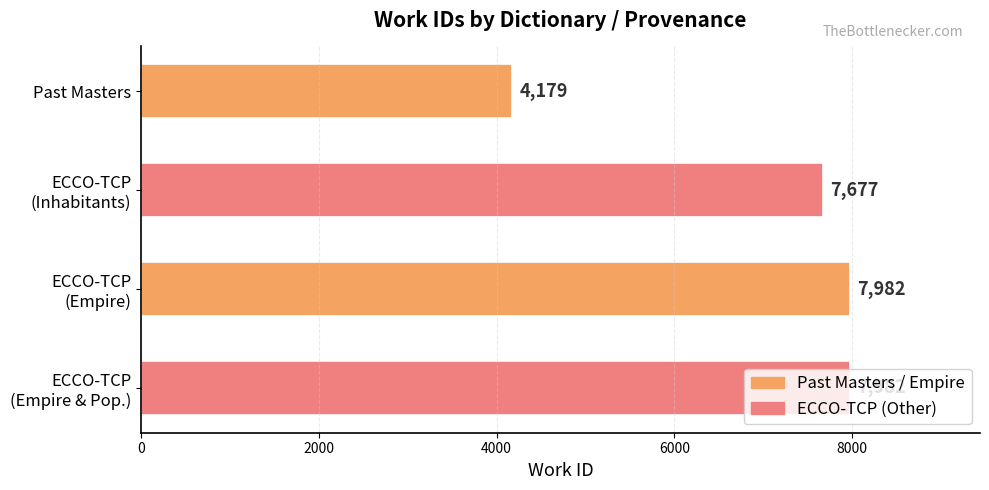

What is the average value?

6955